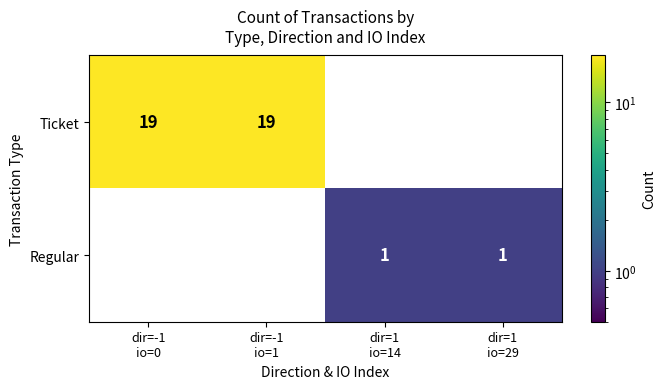

How many series are shown in this chart?

2